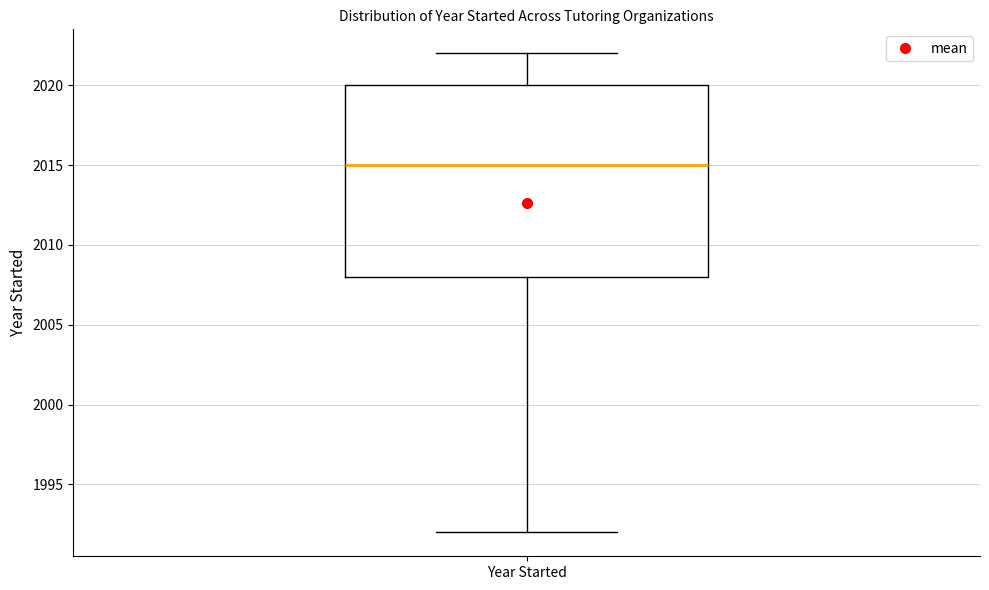

Transcribe this box plot: give where the median line is, the range the box spans, and where the two whiskers end, as read against the y-axis. The values are not printed on the chart, so give them approximately, as read against the axis.

median 2015, box 2008 to 2020, whiskers 1992 to 2022